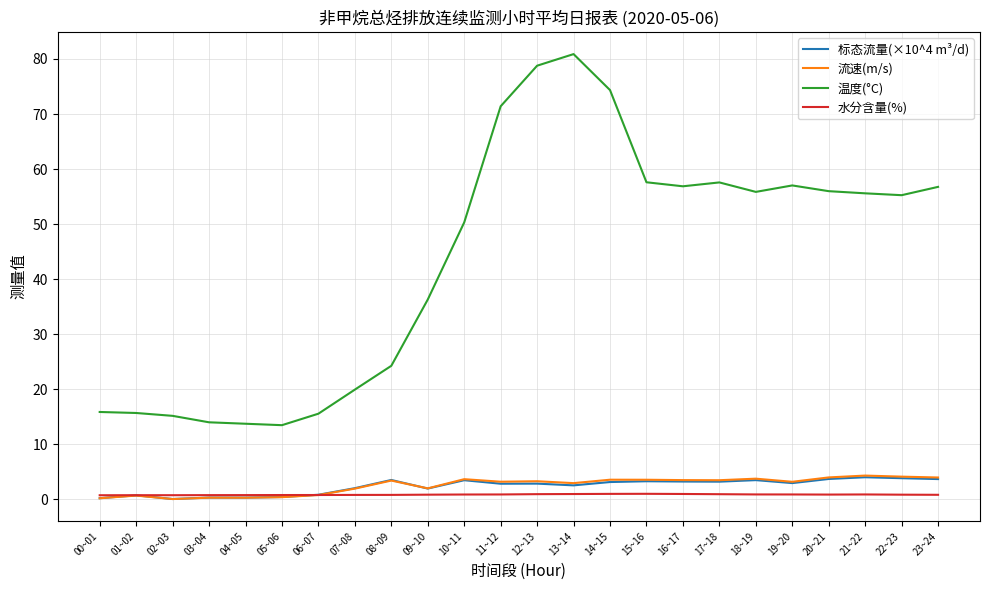

Which series changed the most between 09~10 and 18~19?

温度(°C)